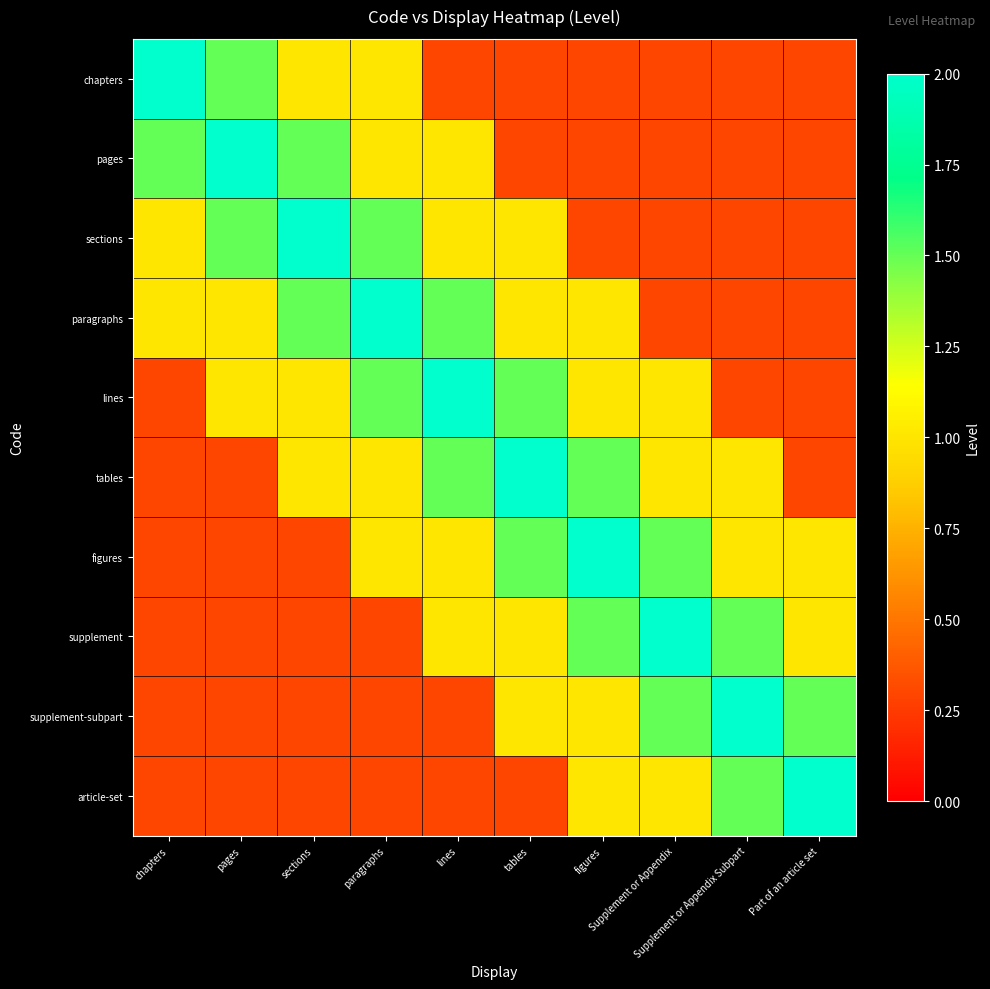

At how many categories does at least one series exceed 1?

10